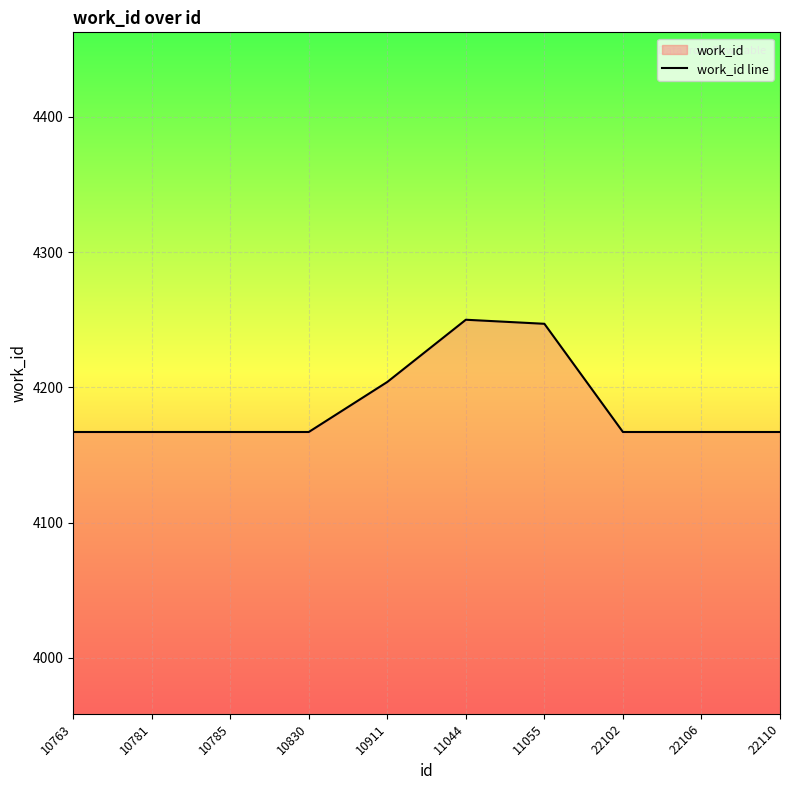

List the labels in order of value, smallest first.

10763, 10781, 10785, 10830, 22102, 22106, 22110, 10911, 11055, 11044